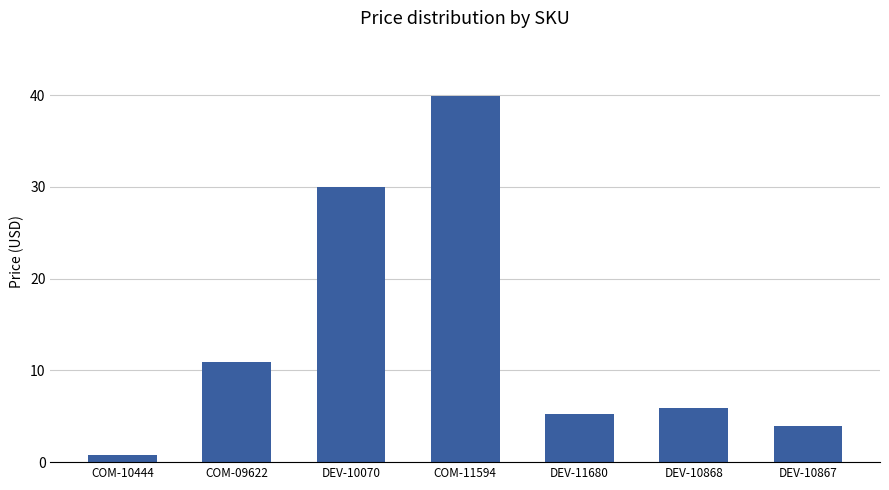

List the labels in order of value, smallest first.

COM-10444, DEV-10867, DEV-11680, DEV-10868, COM-09622, DEV-10070, COM-11594